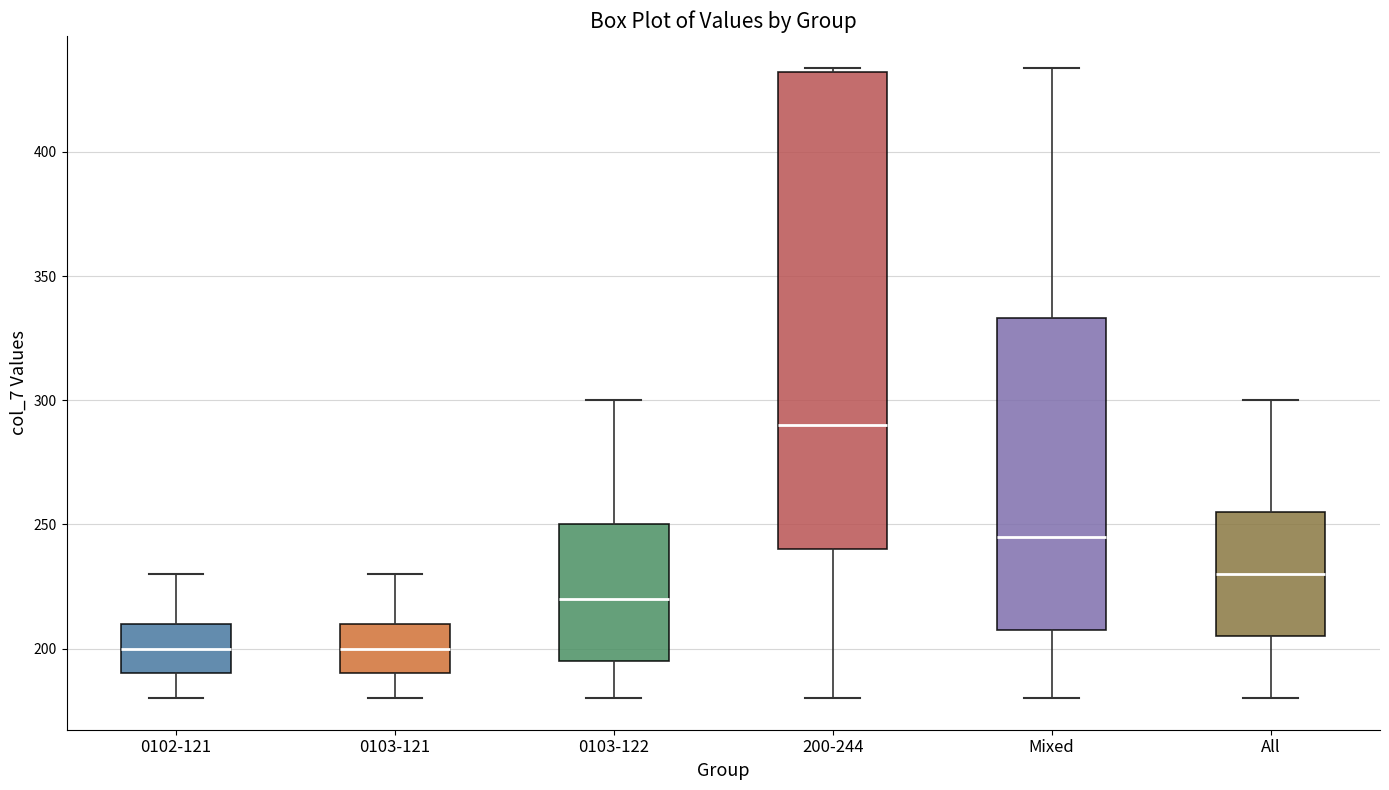

Reading left to right, read every box against the y-axis: the position of its median line, the range the box covers, and the ends of its whiskers. The values are not printed on the chart, so give them approximately, as read against the axis.

0102-121: median 200, box 190 to 210, whiskers 180 to 230
0103-121: median 200, box 190 to 210, whiskers 180 to 230
0103-122: median 220, box 195 to 250, whiskers 180 to 300
200-244: median 290, box 240 to 430, whiskers 180 to 435
Mixed: median 245, box 210 to 335, whiskers 180 to 435
All: median 230, box 205 to 255, whiskers 180 to 300